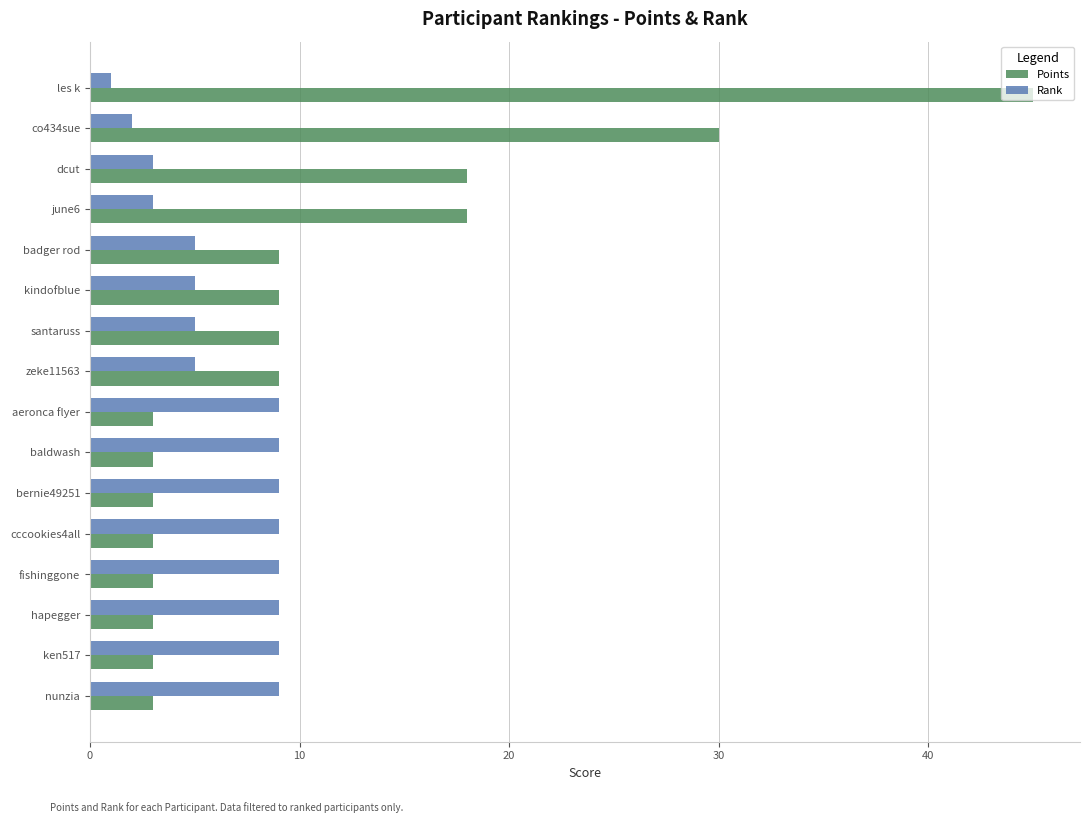

The value of Rank at aeronca flyer is 9. True or false?

True